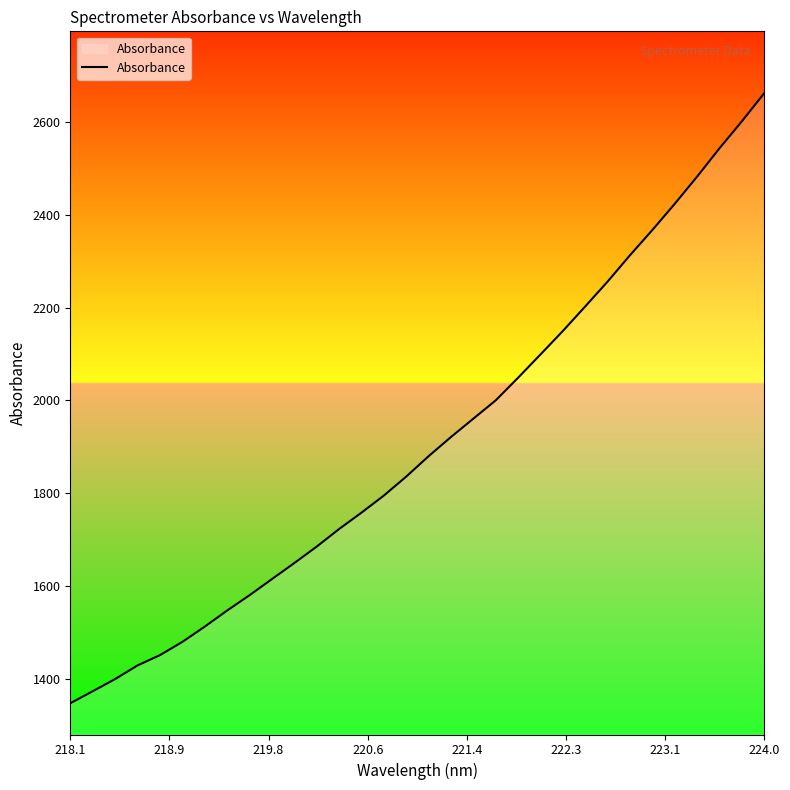

What is the difference between the maximum and minimum values?

1315.6